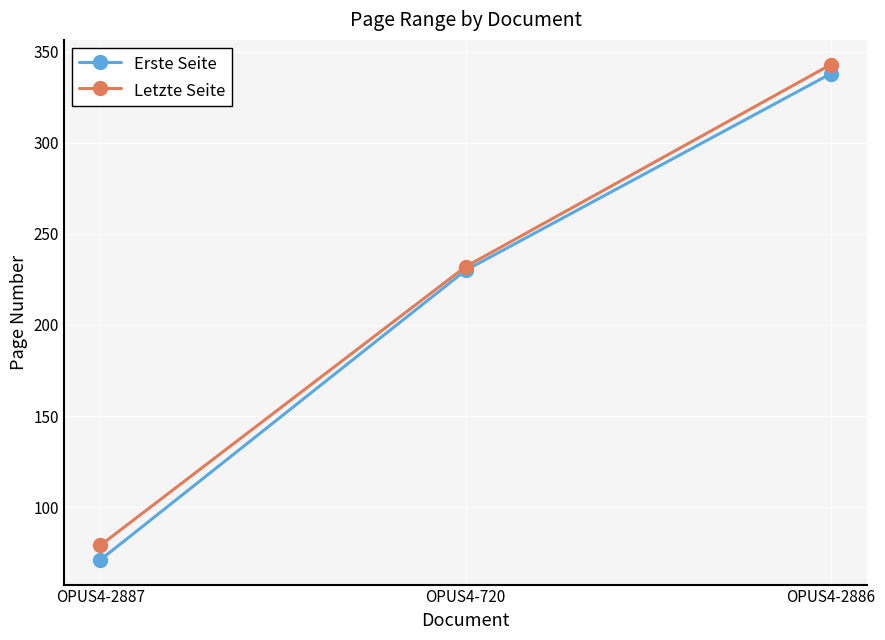

The value of Letzte Seite at OPUS4-2887 is 119. True or false?

False